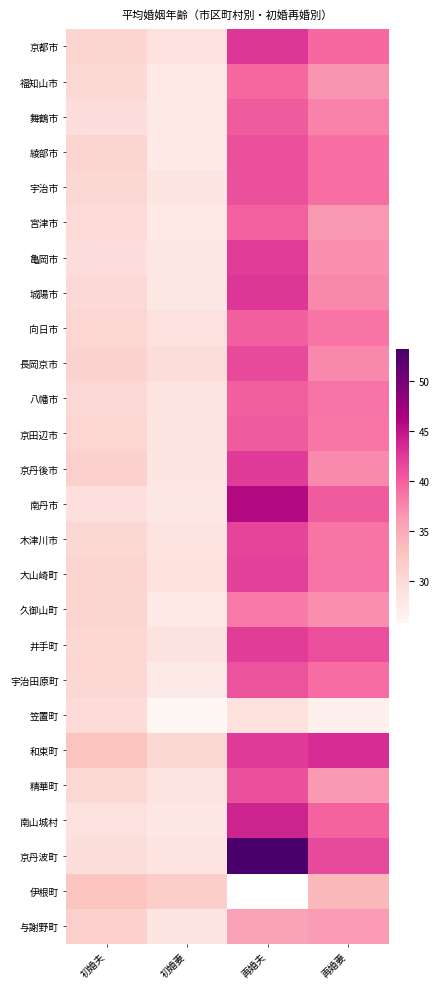

What is the difference between the highest and lowest values at 初婚夫?

3.7